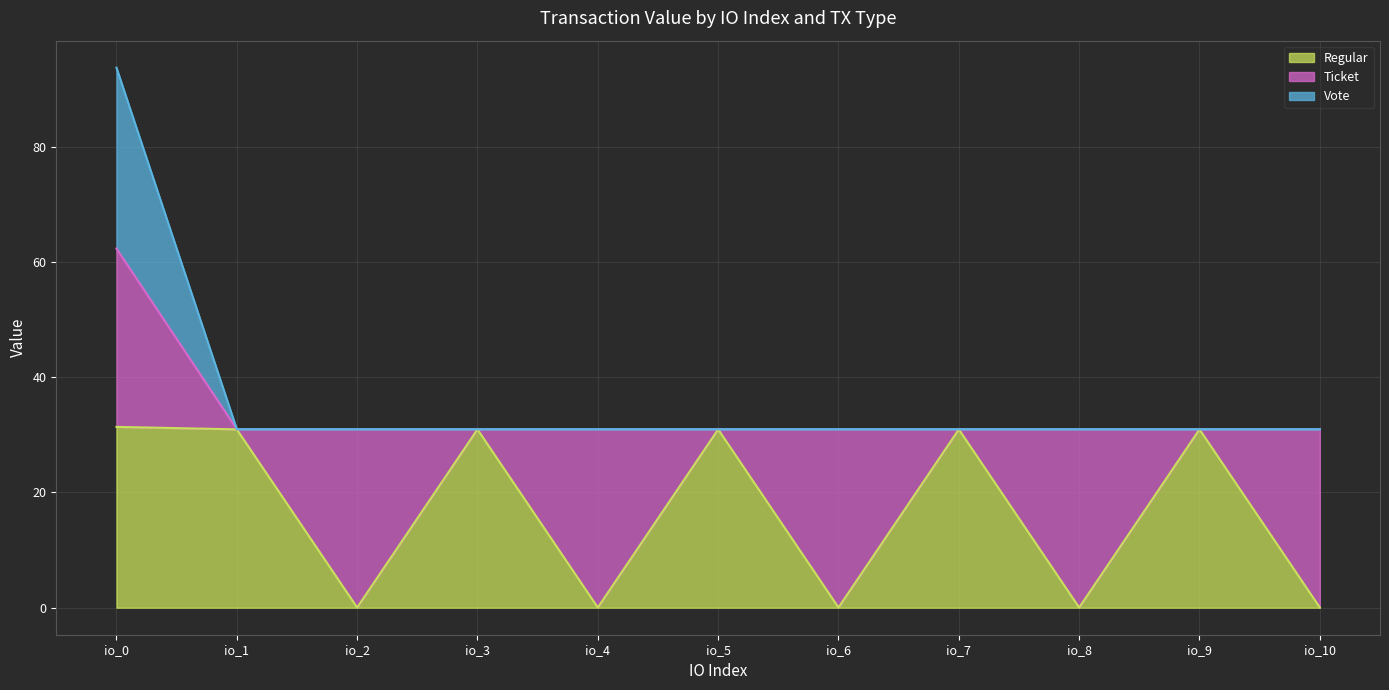

True or false: Vote and Regular cross at least once.

False